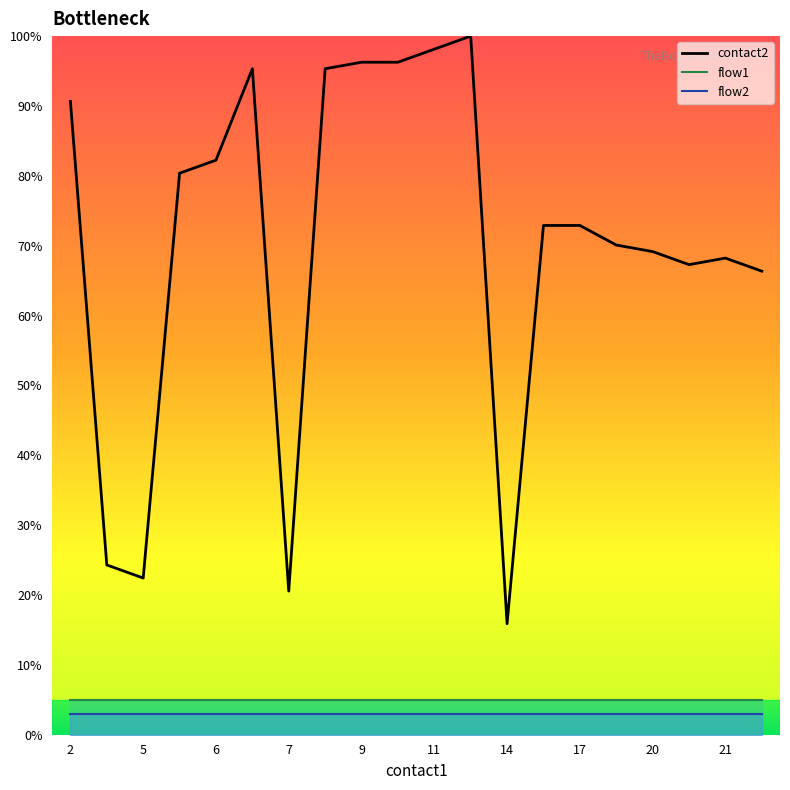

List the series in order of their peak value, lowest first.

flow2, flow1, contact2